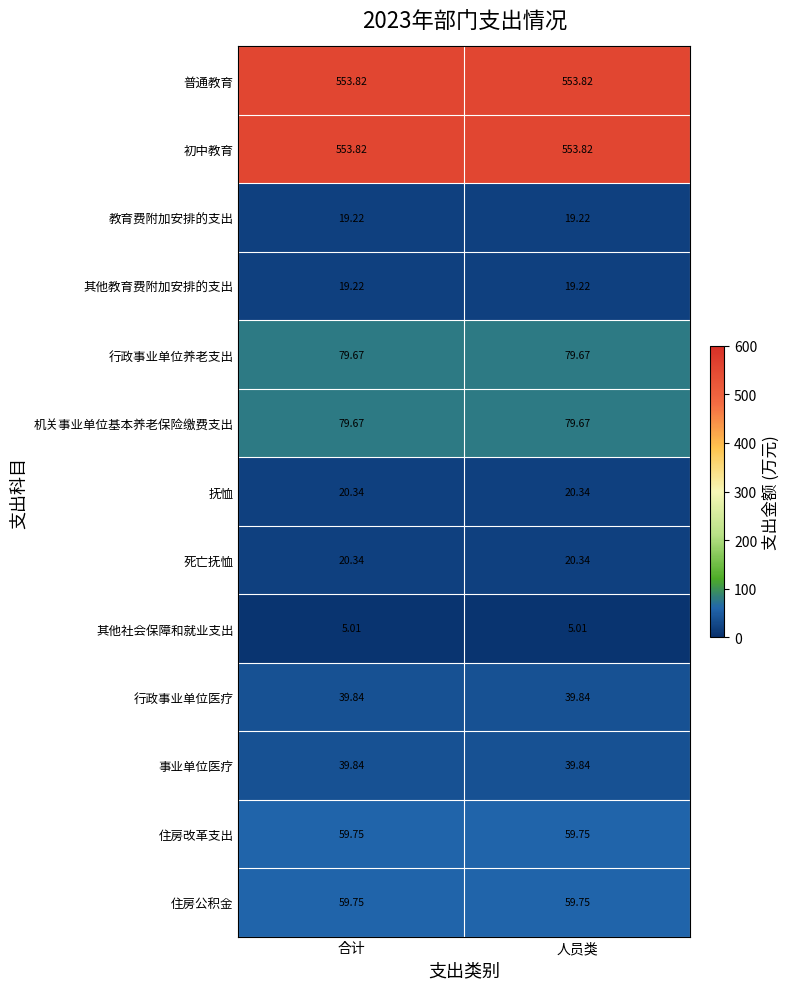

Is the value of 住房公积金 at 人员类 greater than the value of 行政事业单位医疗 at 合计?

Yes